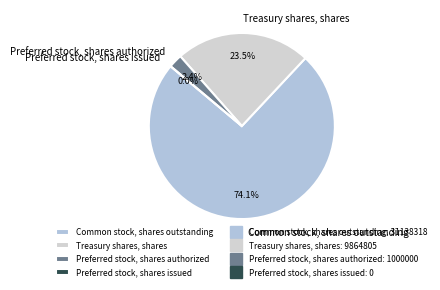

What percentage do Treasury shares, shares and Common stock, shares outstanding together represent?

97.6%